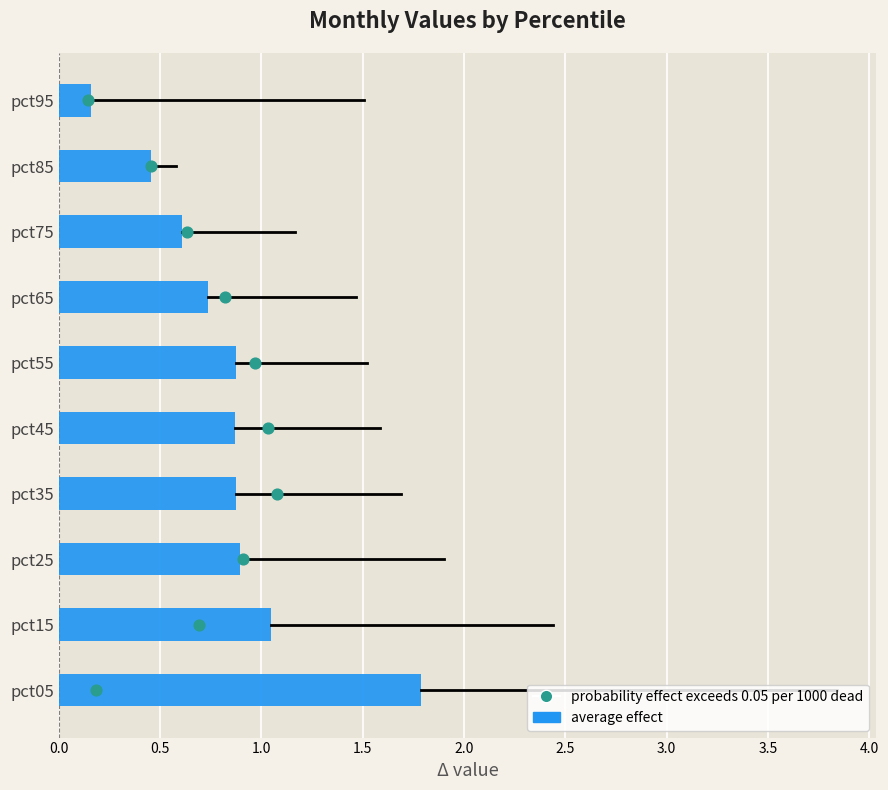

Which series reaches the maximum Y coordinate?

probability effect exceeds 0.05 per 1000 dead